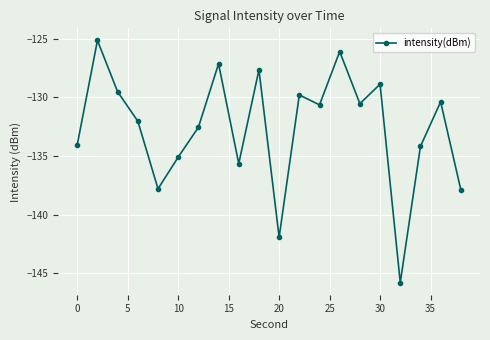

What is the value of the 15th point from the left?

-130.5